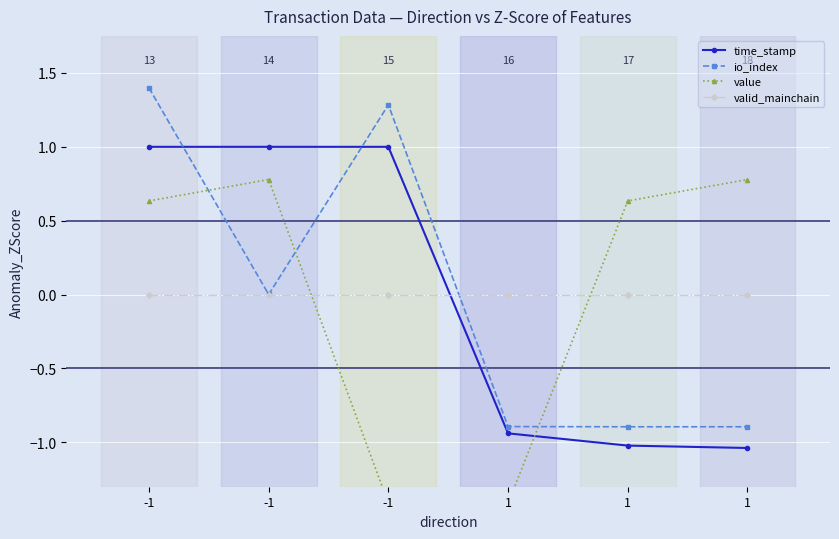

Which series changed the most between 1 and 1?

value